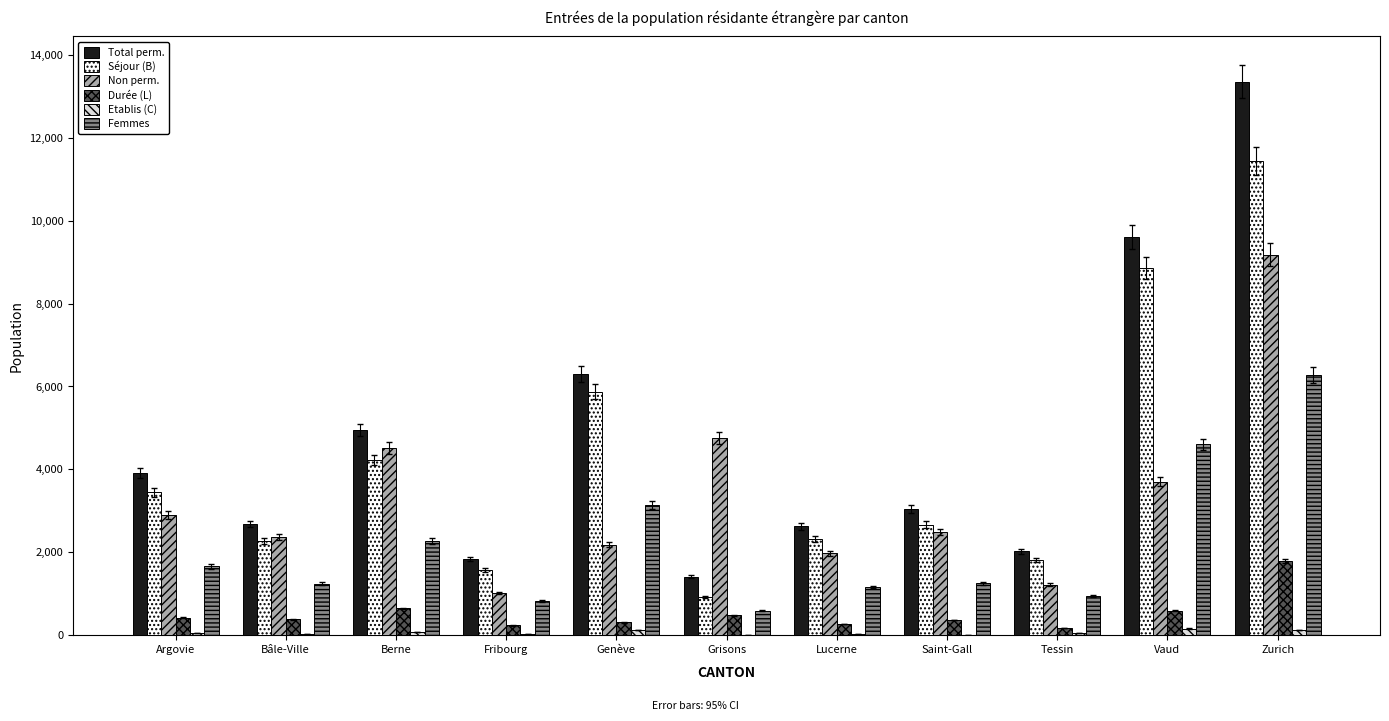

Is it true that Durée (L) equals 483 at Grisons?

True